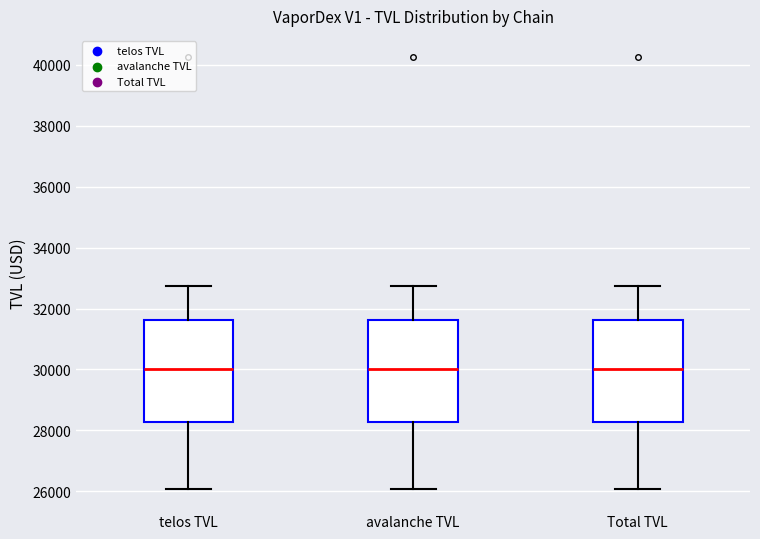

Where does the median line of the box for Total TVL sit on the y-axis? The values are not printed on the chart, so give them approximately, as read against the axis.

30000